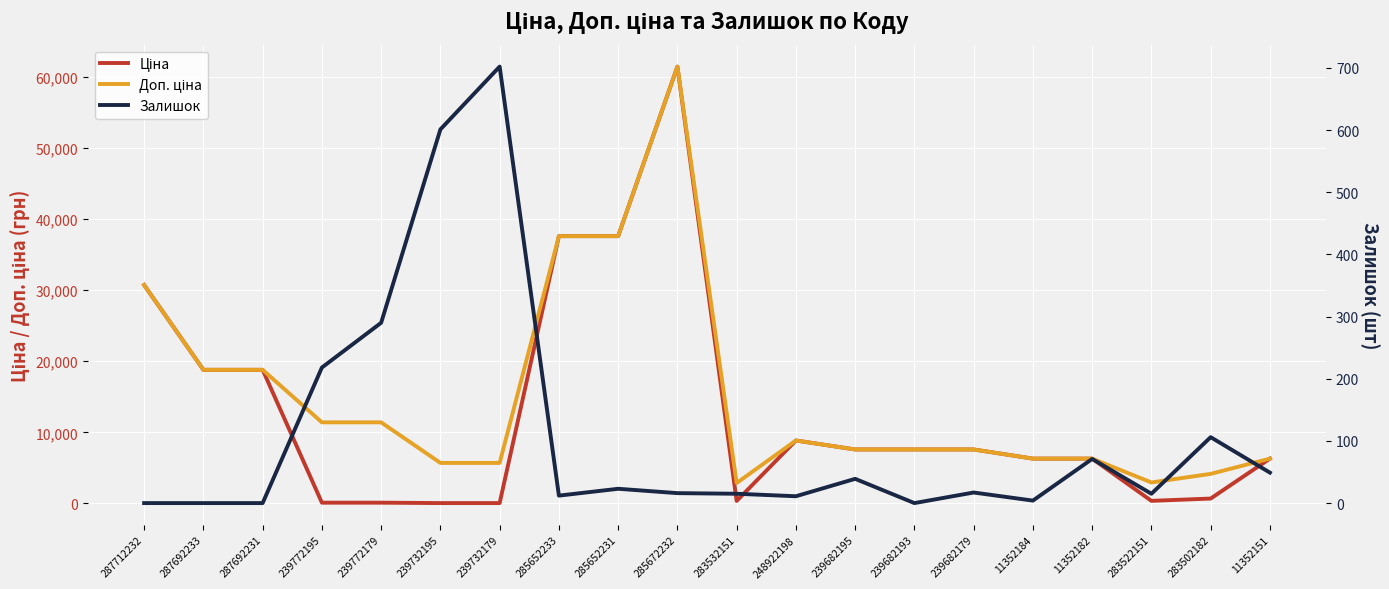

What are all the series names shown in the legend?

Ціна, Доп. ціна, Залишок